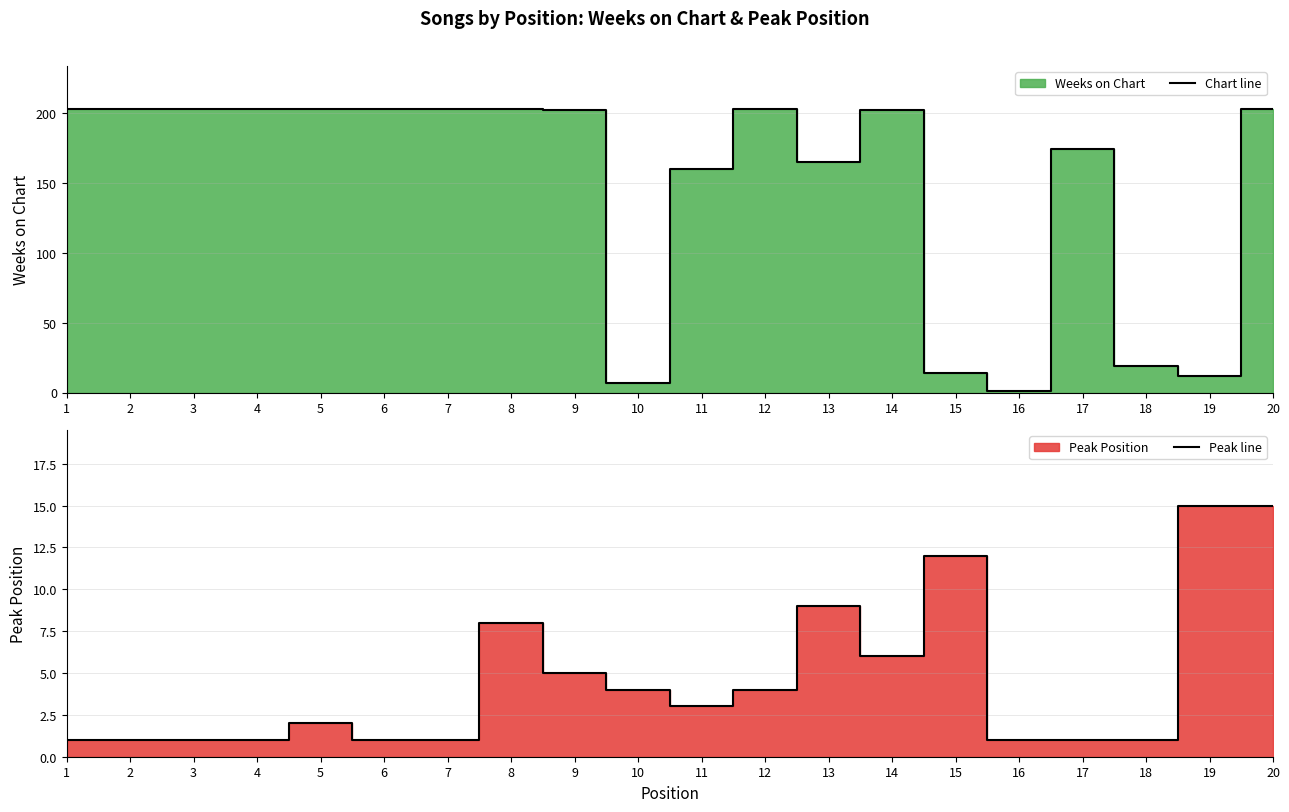

What is the difference between the maximum and second lowest values in the Peak line series?

14